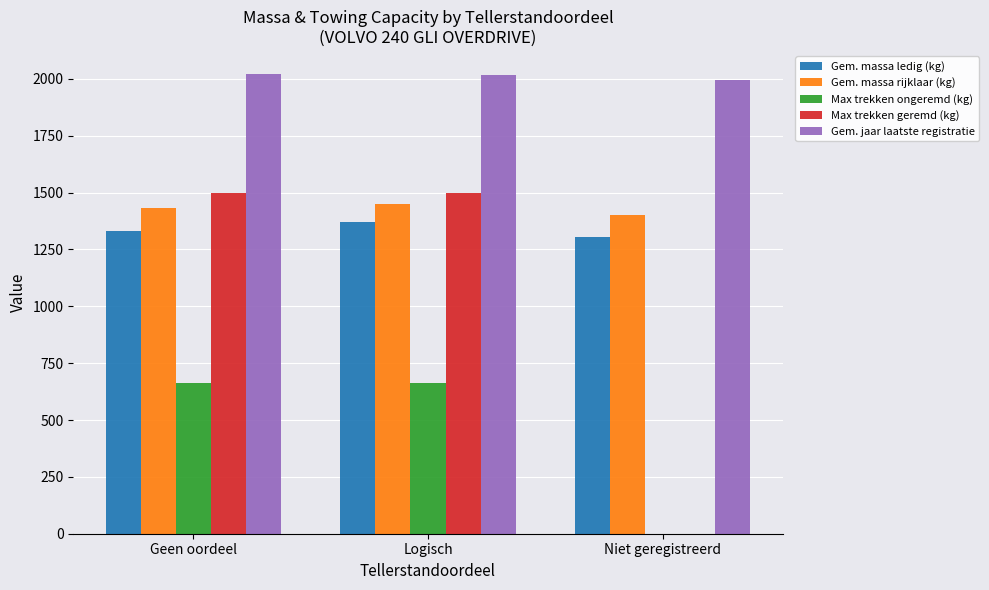

Between Geen oordeel and Niet geregistreerd, which series saw the biggest shift?

Max trekken geremd (kg)